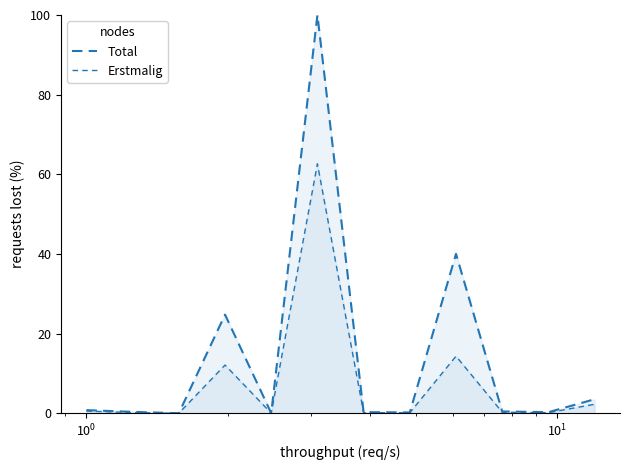

Reading left to right, extract all data points from this chart.

Total: 0.8	0.4	0.0	24.8	0.1	100.0	0.3	0.2	40.0	0.5	0.3	3.5
Erstmalig: 0.6	0.2	0.0	12.1	0.0	62.6	0.2	0.1	14.4	0.3	0.2	2.3